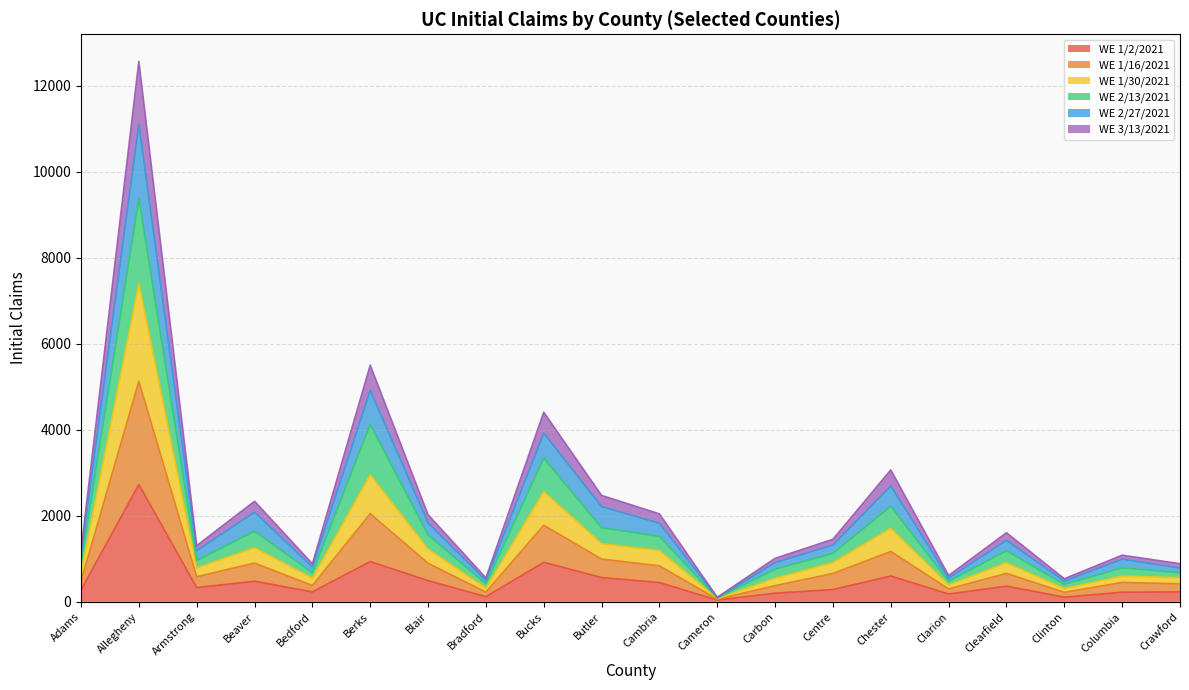

How many interior local peaks does the WE 2/13/2021 series have?

7